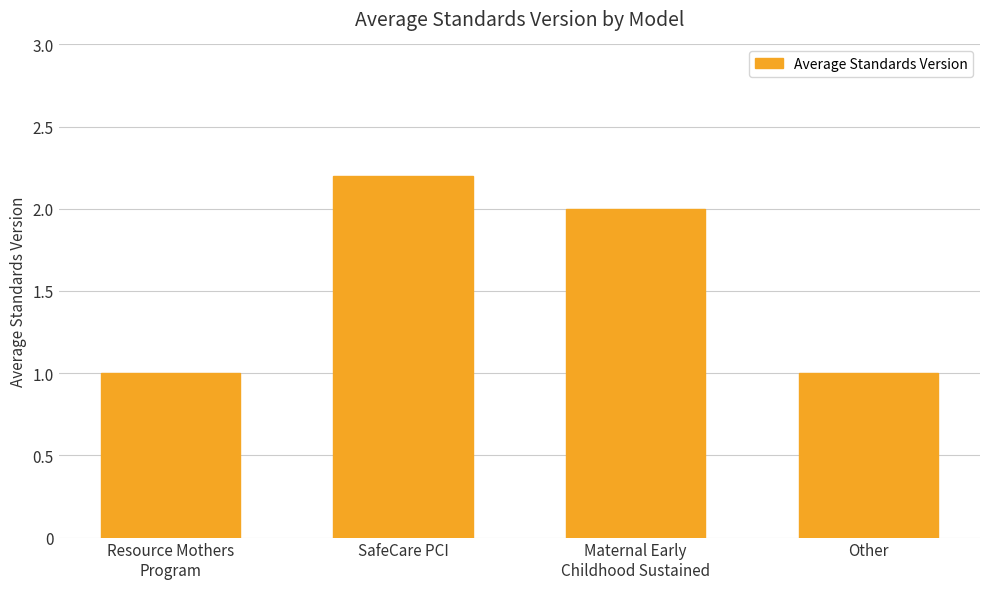

How many values are between 1 and 2?

3